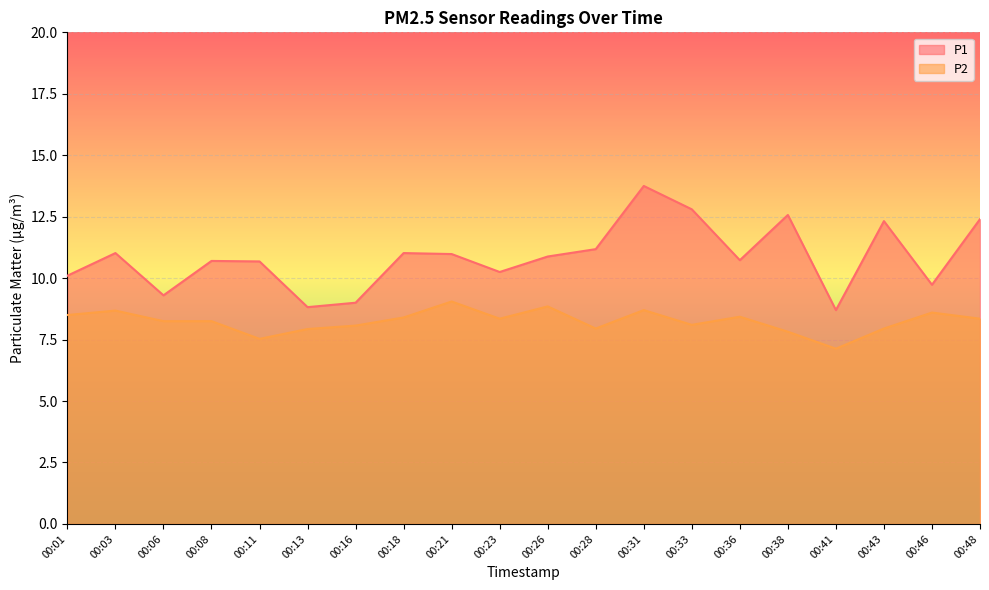

What is the value of the P2 point at the 4th from the left?

8.2